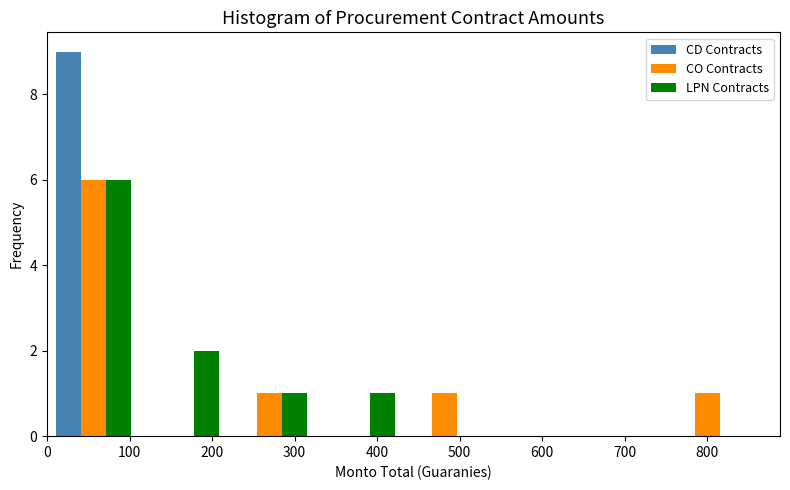

Reading left to right, list every range on the x-axis with the height of the bar of each series over it. Neither the bar edges nor the heights are printed on the chart, so give them approximately, as read against the axes.

0 to 110: CD Contracts=9	CO Contracts=6	LPN Contracts=6
110 to 220: CD Contracts=0	CO Contracts=0	LPN Contracts=2
220 to 320: CD Contracts=0	CO Contracts=1	LPN Contracts=1
320 to 430: CD Contracts=0	CO Contracts=0	LPN Contracts=1
430 to 540: CD Contracts=0	CO Contracts=1	LPN Contracts=0
540 to 640: CD Contracts=0	CO Contracts=0	LPN Contracts=0
640 to 750: CD Contracts=0	CO Contracts=0	LPN Contracts=0
750 to 850: CD Contracts=0	CO Contracts=1	LPN Contracts=0